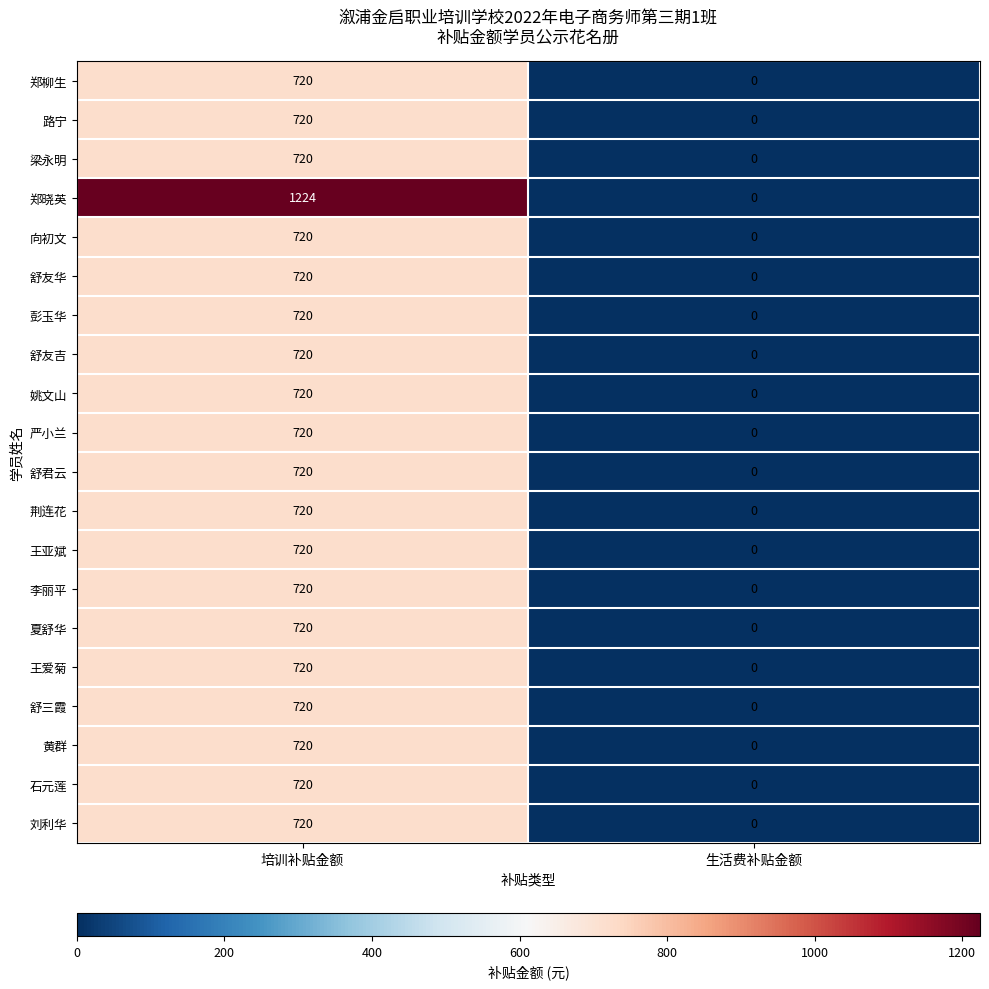

What is the sum of all 向初文 values?

720